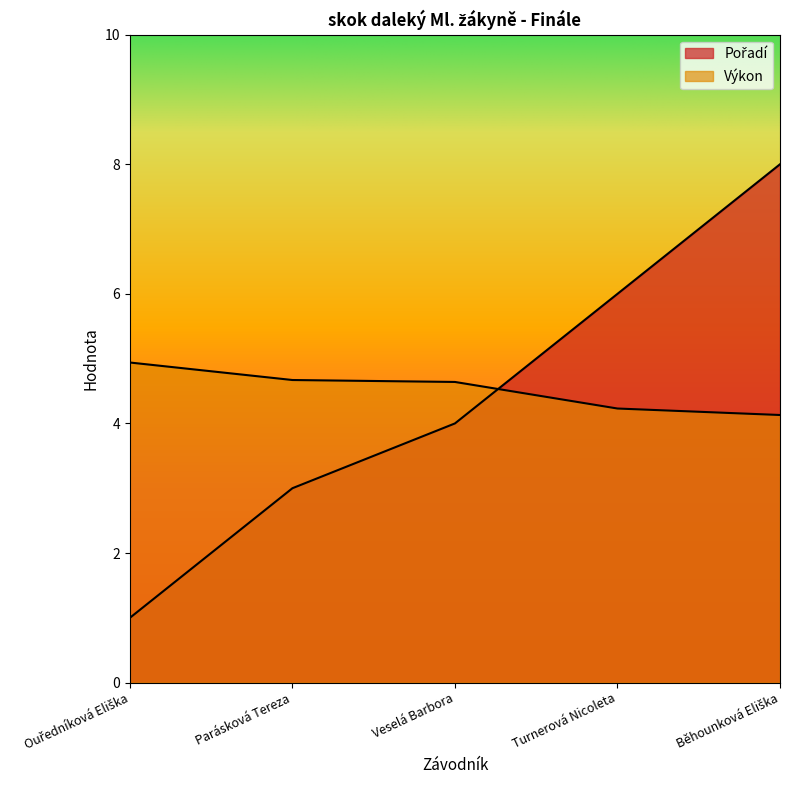

Does the chart have visible grid lines?

No